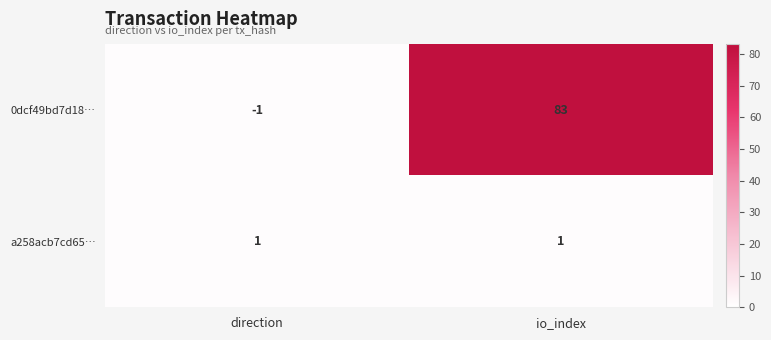

What is the total value across all series at io_index?

84